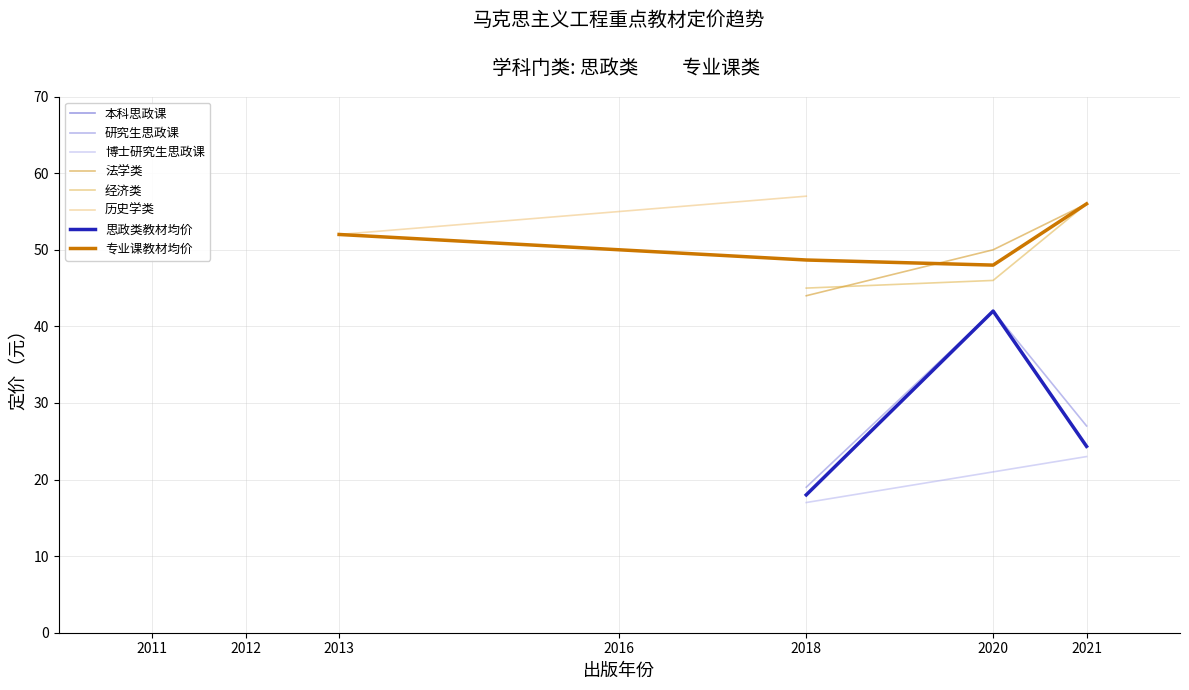

What is the sum of all 经济类 values?

147.0